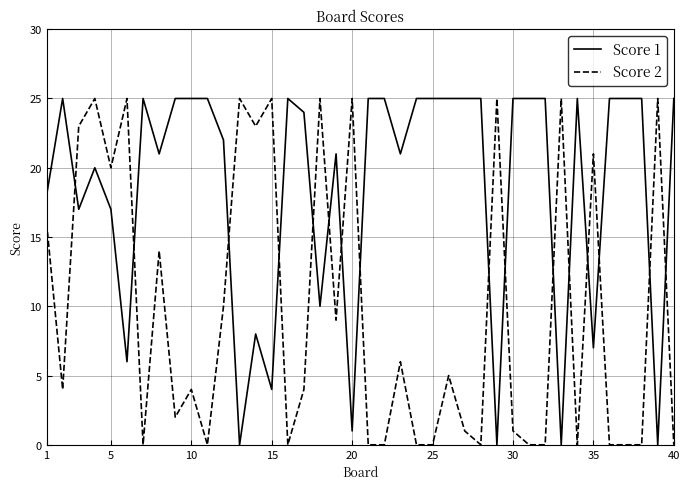

List the series in order of their overall mean, highest first.

Score 1, Score 2